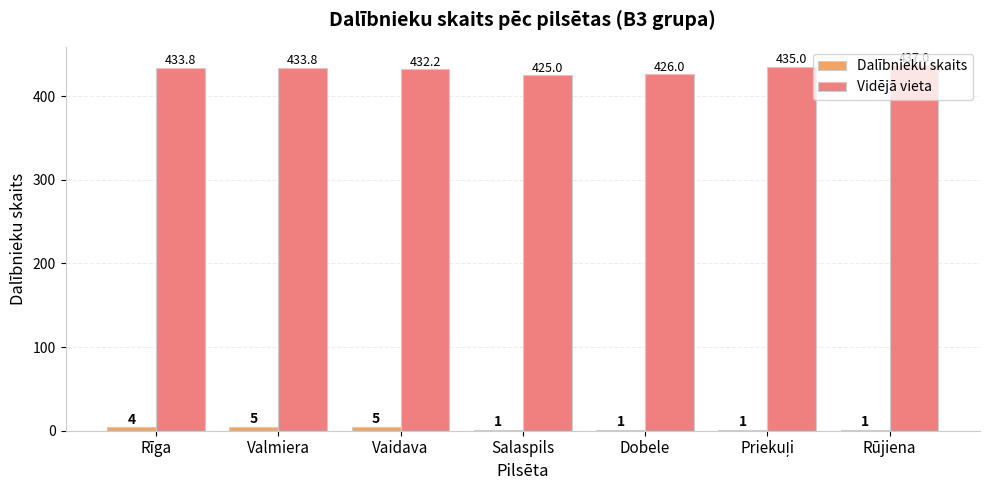

What is the sum of the Dalībnieku skaits values at Rīga and Vaidava?

9.0